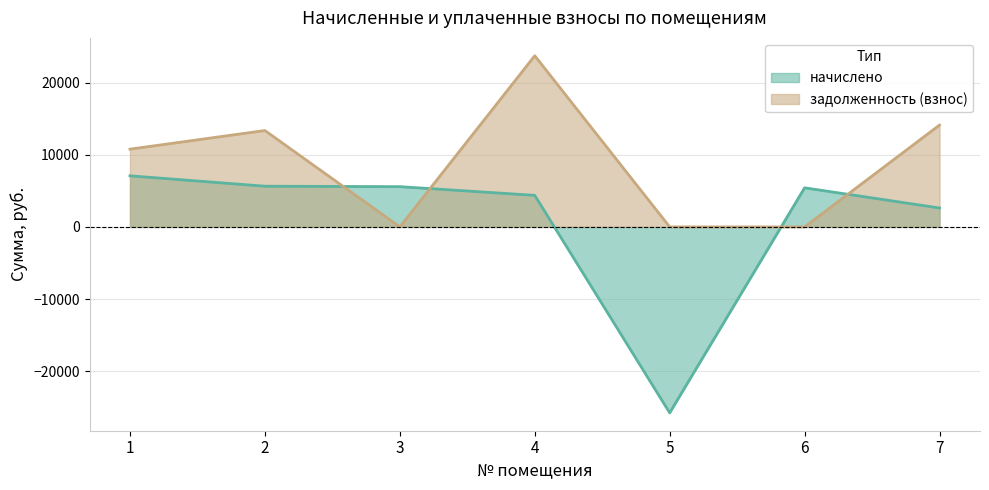

What is the value of the начислено point at the 2nd from the left?

5638.7